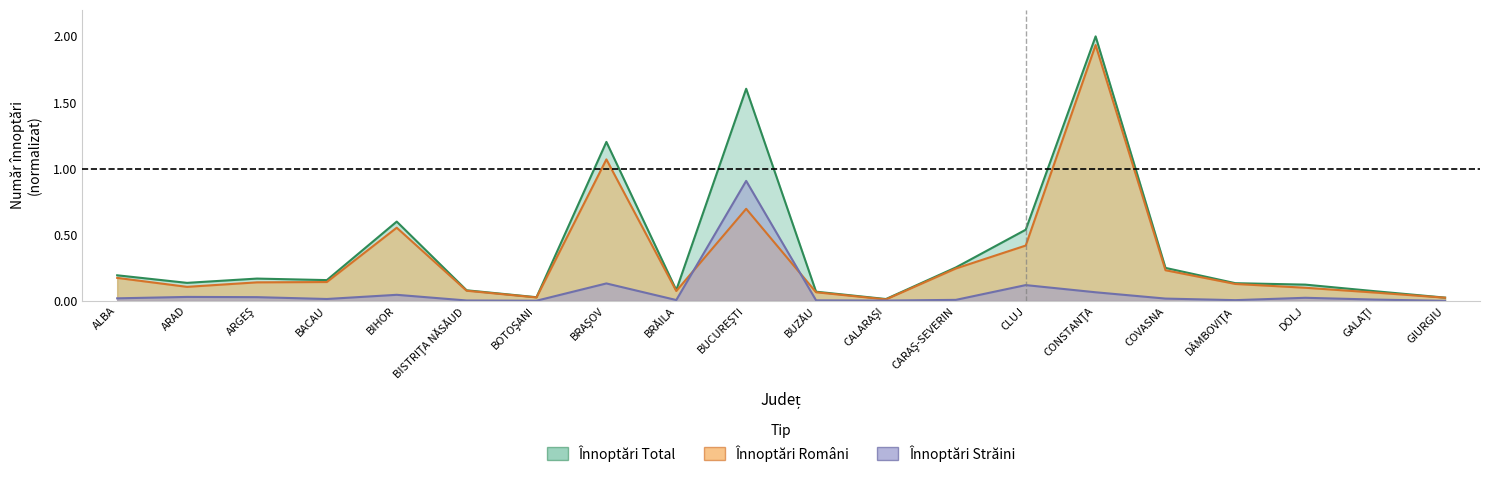

Is the value of Înnoptări Total at CONSTANŢA greater than the value of Înnoptări Români at BUZĂU?

Yes